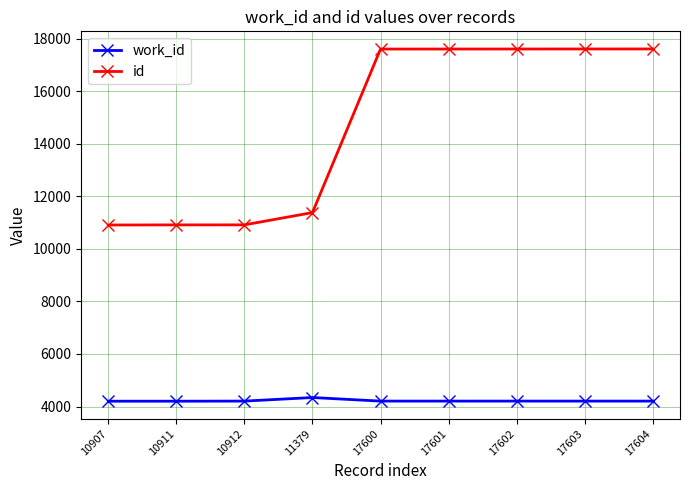

What is the difference between the maximum and second lowest values in the id series?

6693